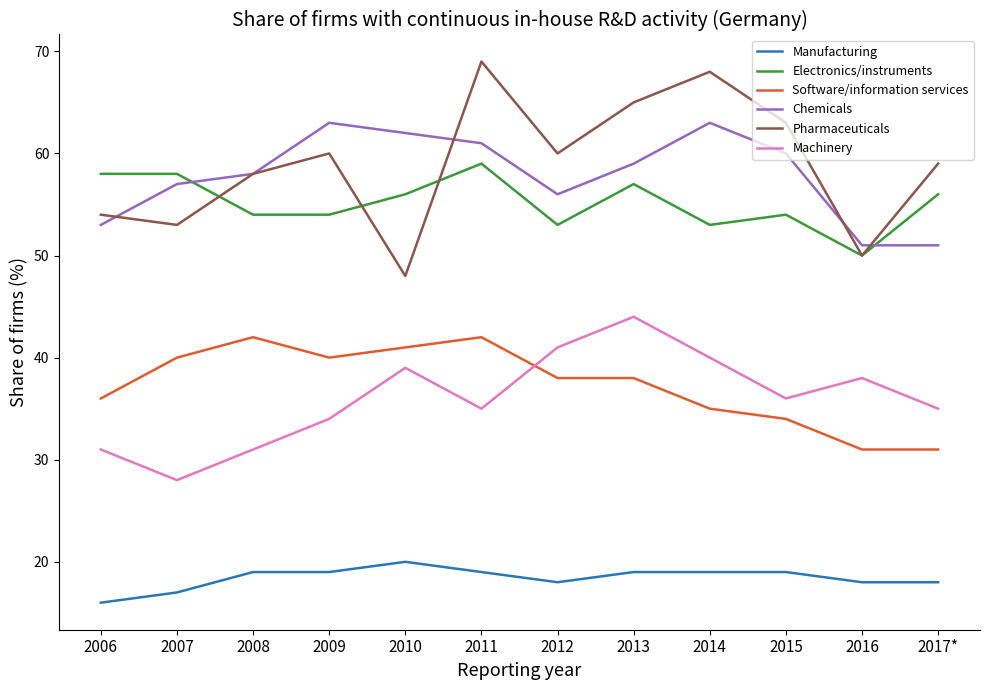

Is the value of Pharmaceuticals at 2011 greater than the value of Electronics/instruments at 2017*?

Yes